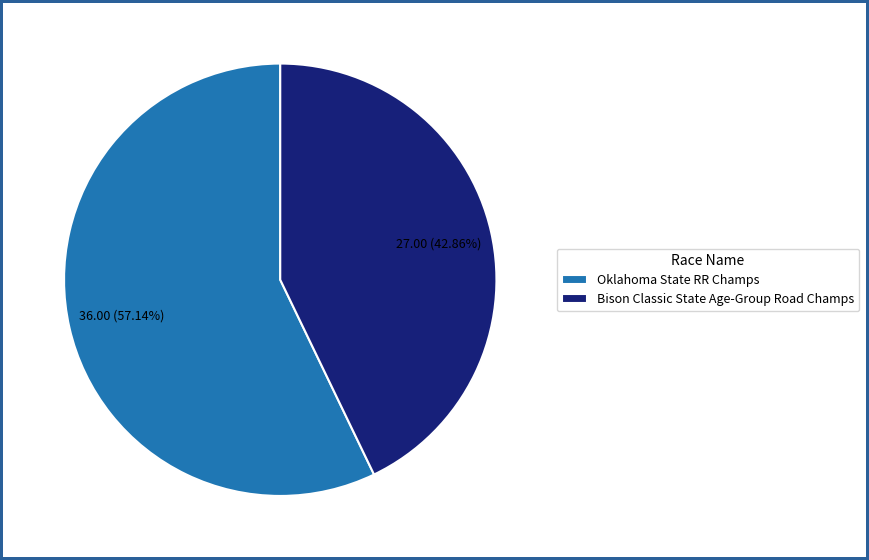

Which has a higher value, Bison Classic State Age-Group Road Champs or Oklahoma State RR Champs?

Oklahoma State RR Champs